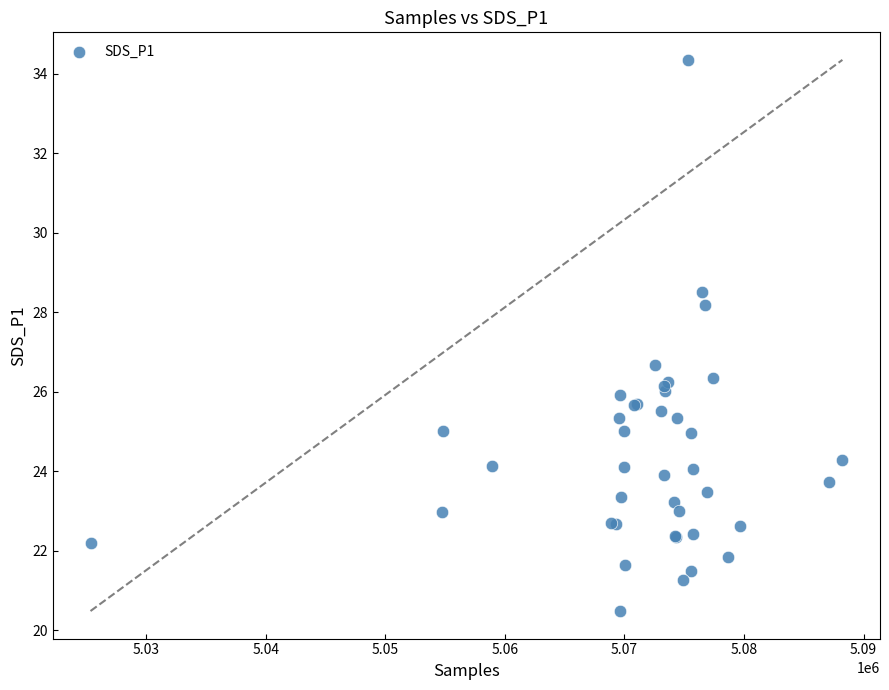

What Y value in the scatter plot is closest to 27?

26.7